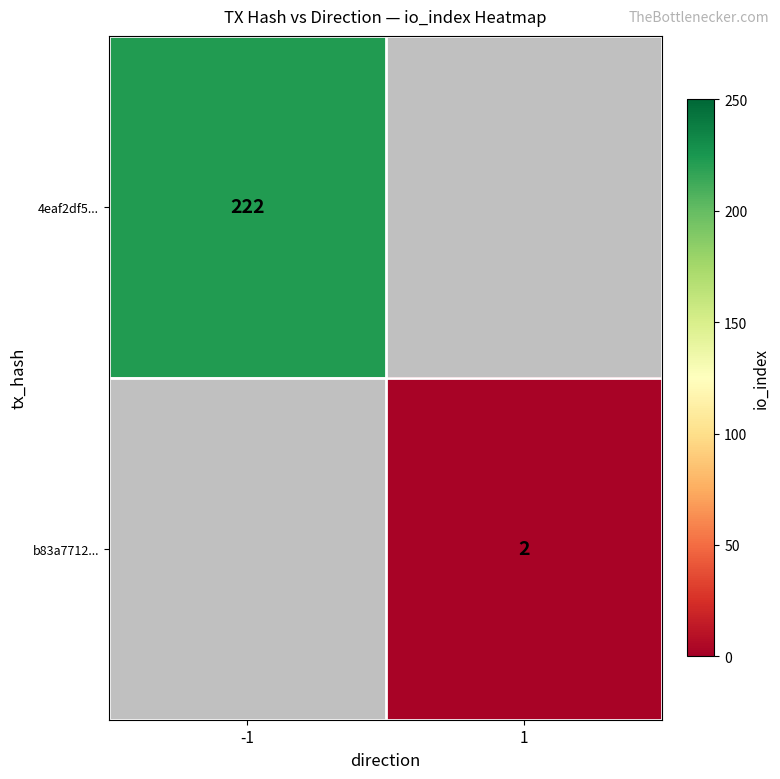

The value of b83a7712... at 1 is 2. True or false?

True